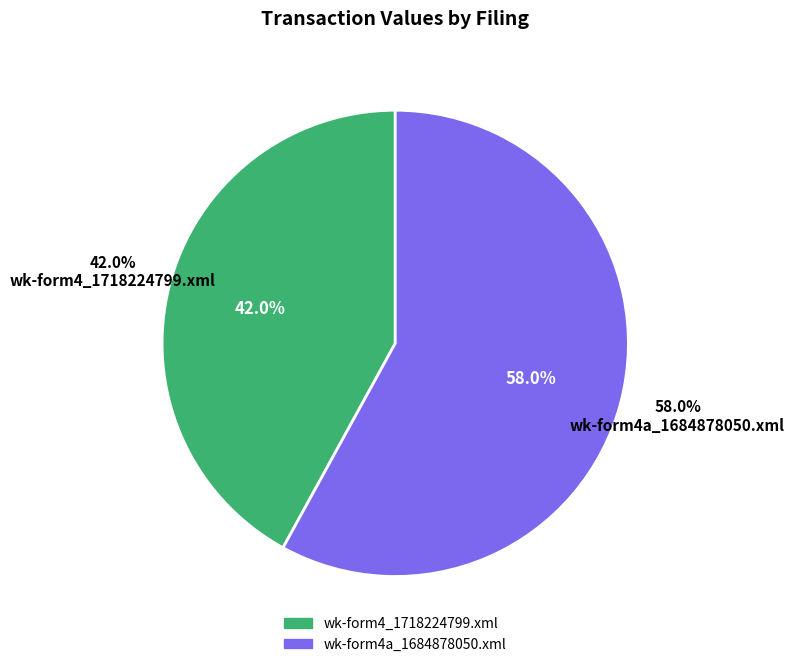

Does any single category account for the majority?

Yes